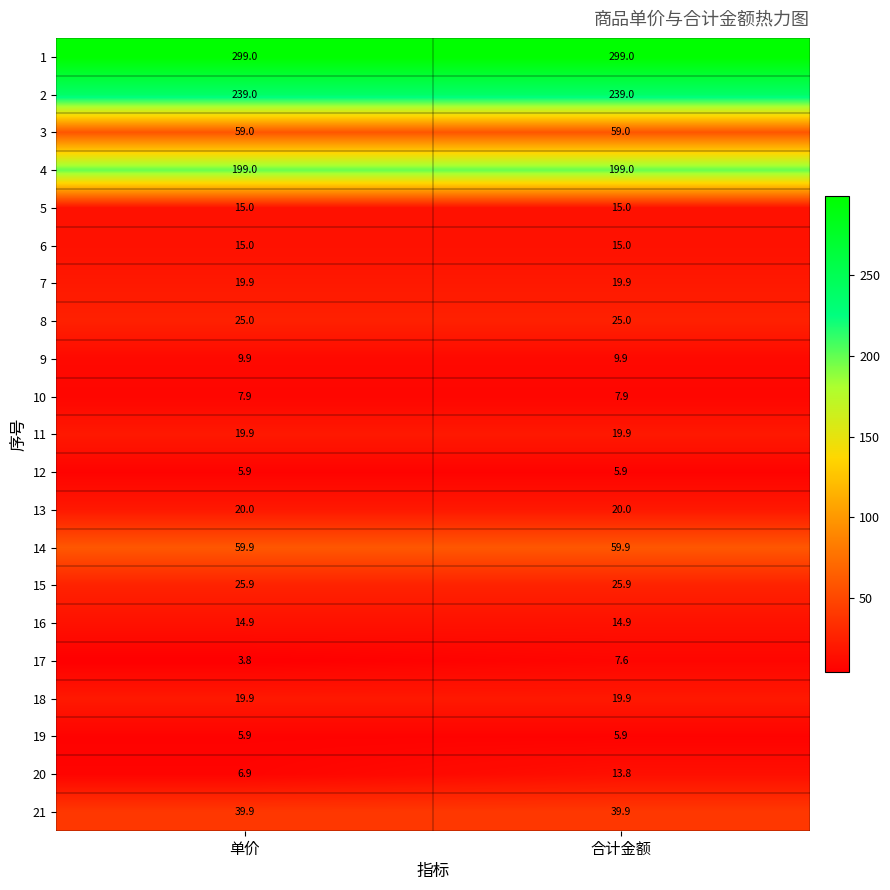

What is the sum of all 5 values?

30.0